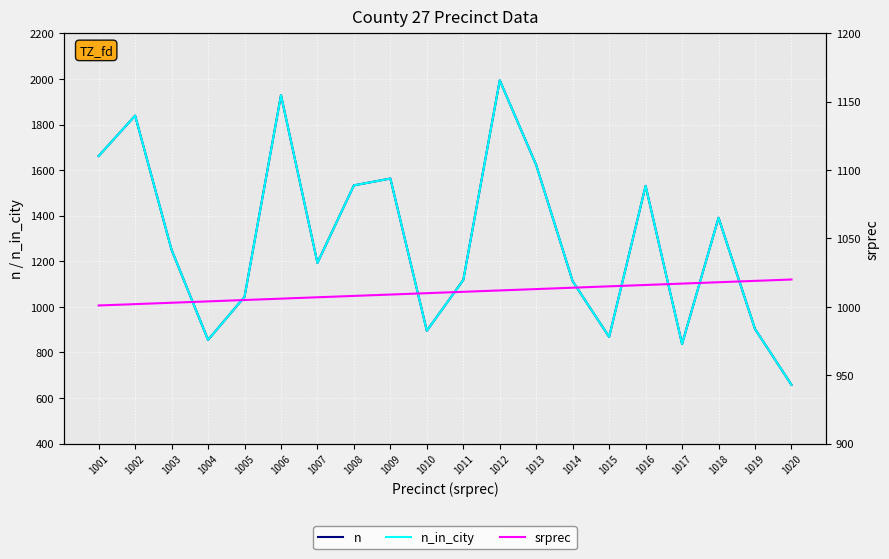

What is the total value across all series at 1018?

3800